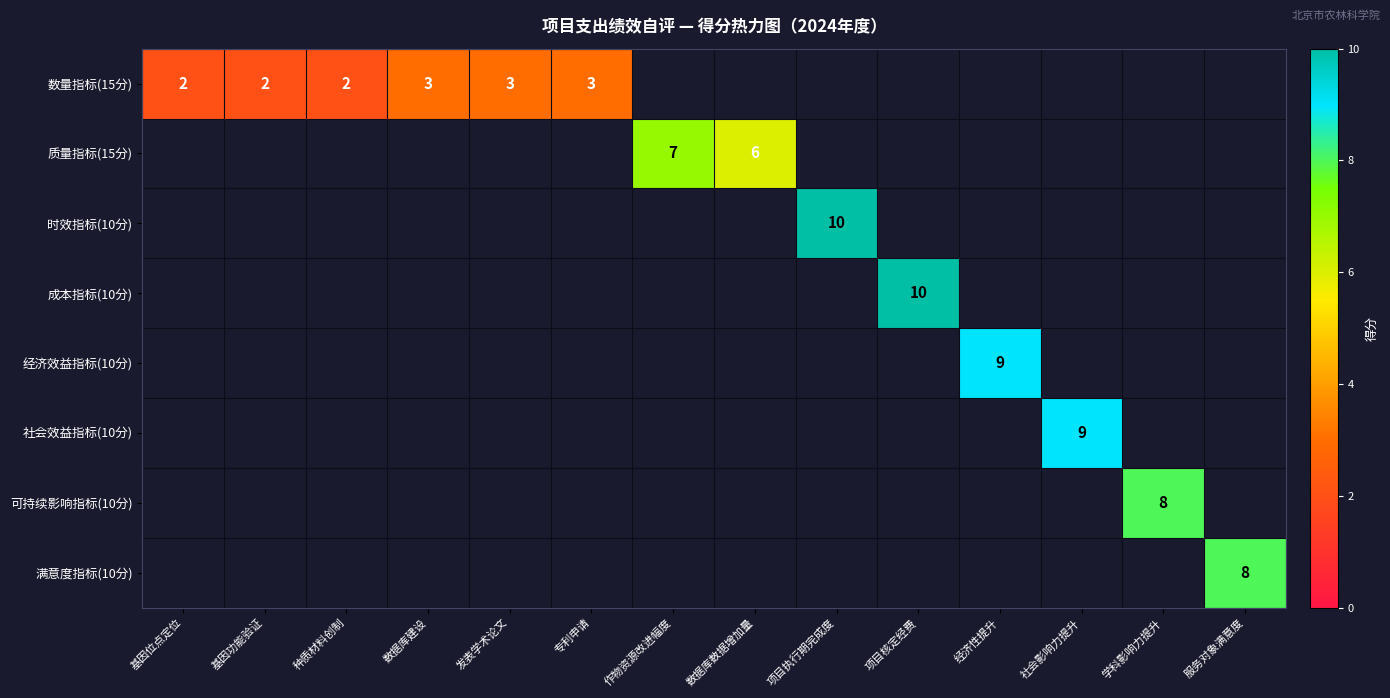

Which label corresponds to the smallest value in the chart?

基因位点定位